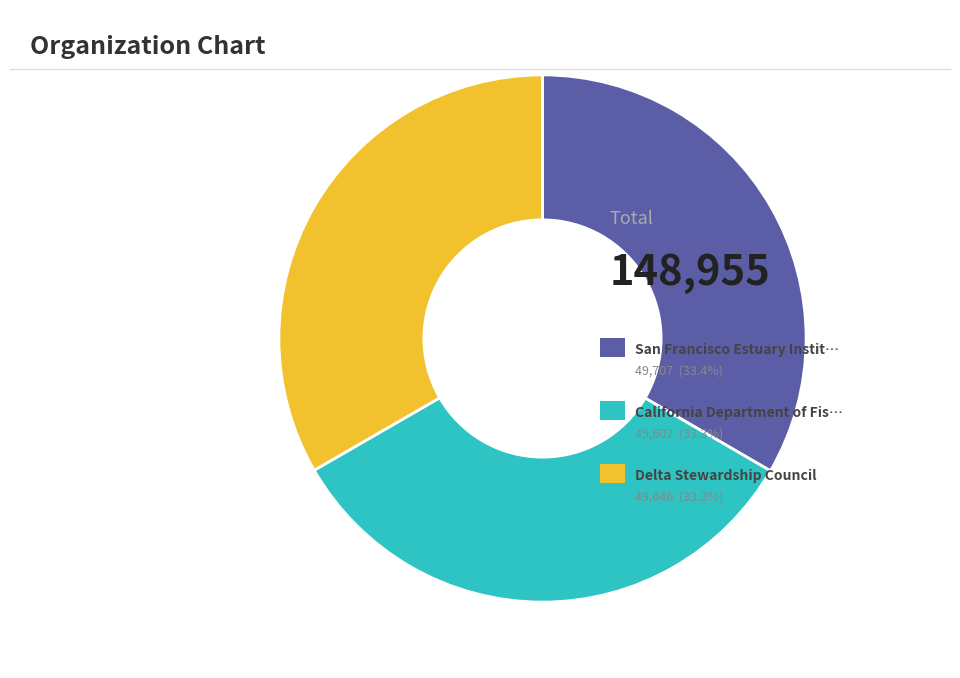

Does any single category account for the majority?

No